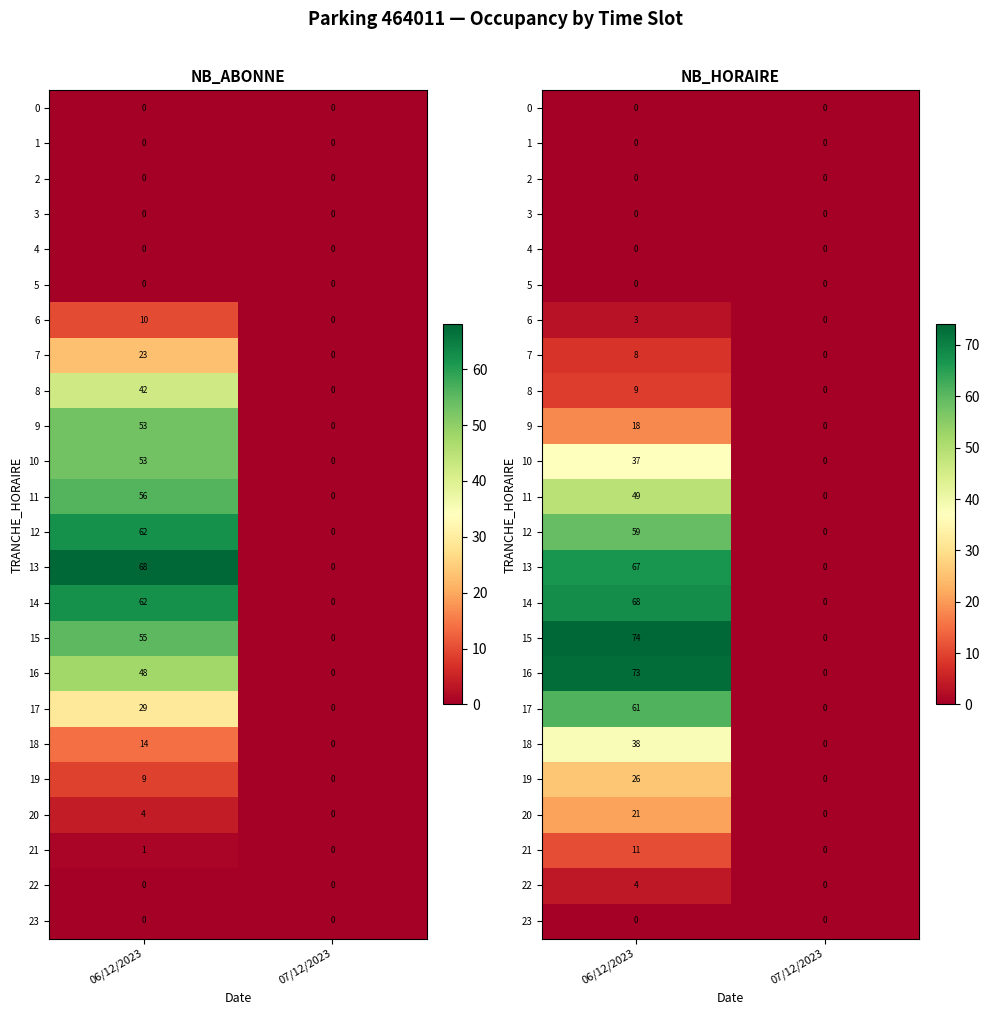

At how many categories does at least one series exceed 27?

1